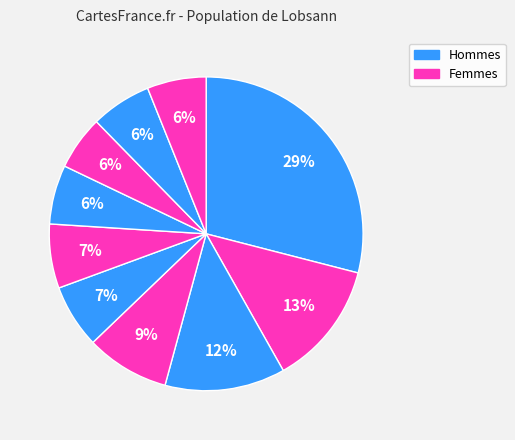

How many segments does this pie chart have?

10